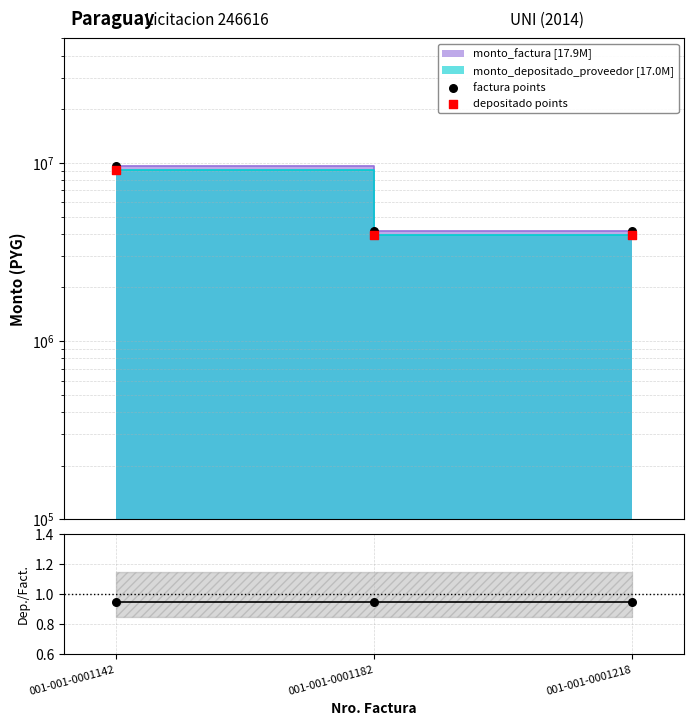

Which series reaches the minimum Y coordinate?

ratio (depositado/factura)